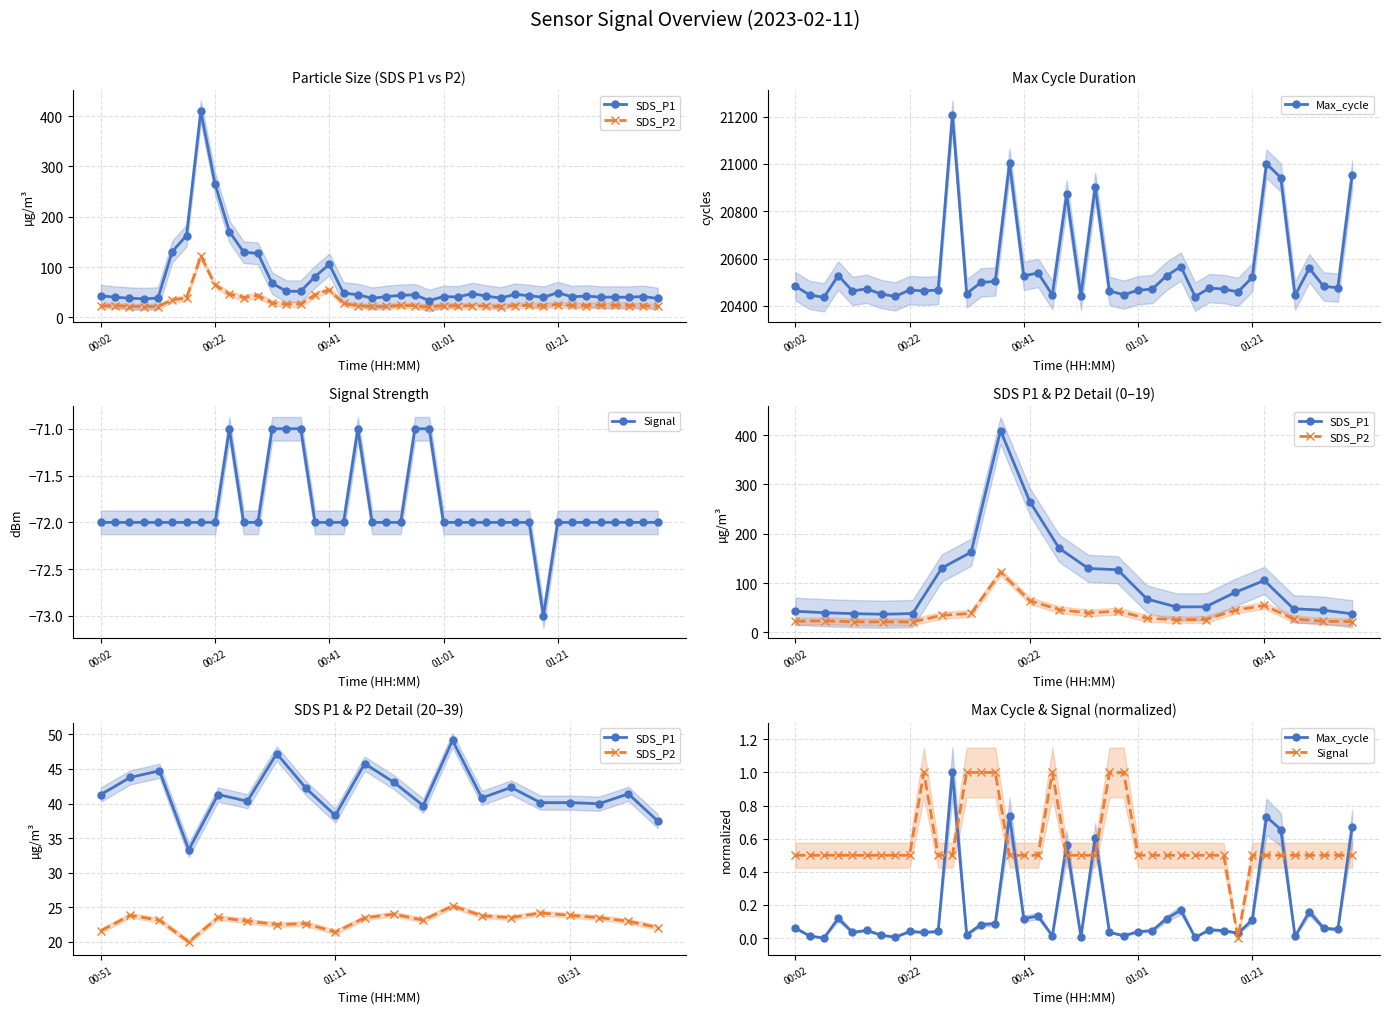

Count the number of data series in this chart.

4